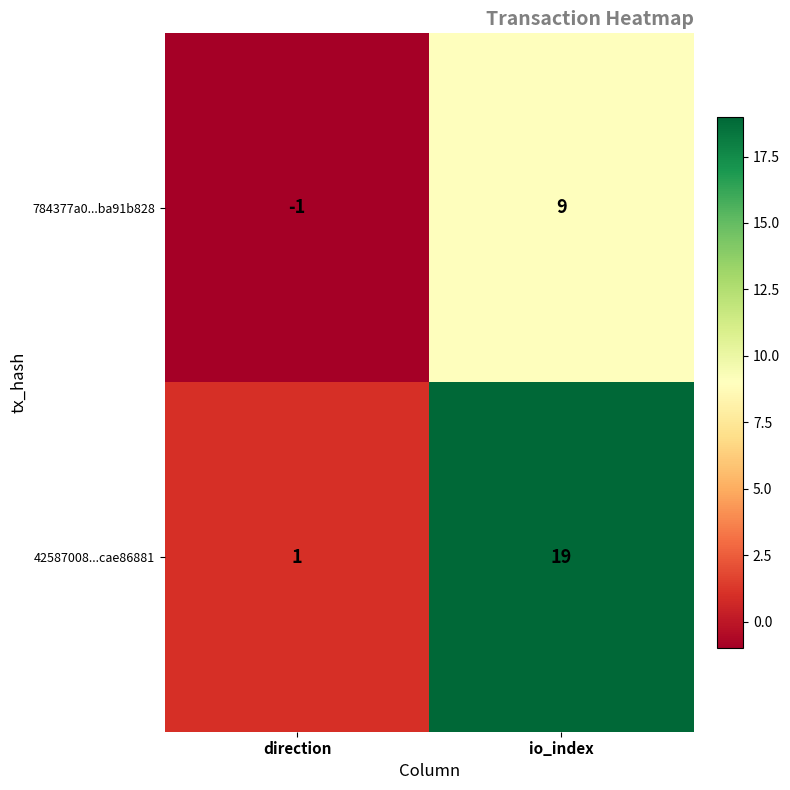

What is the average value of the 784377a0...ba91b828 series?

4